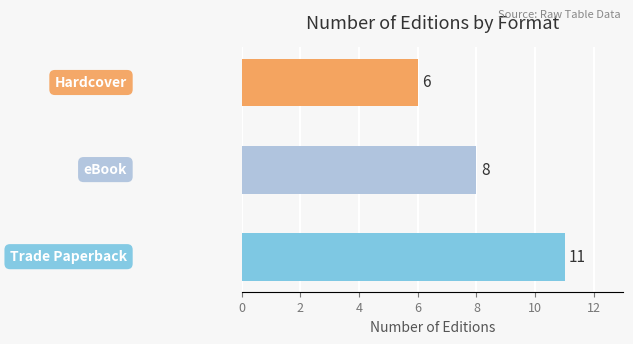

Reading top to bottom, extract all data points from this chart.

6	8	11